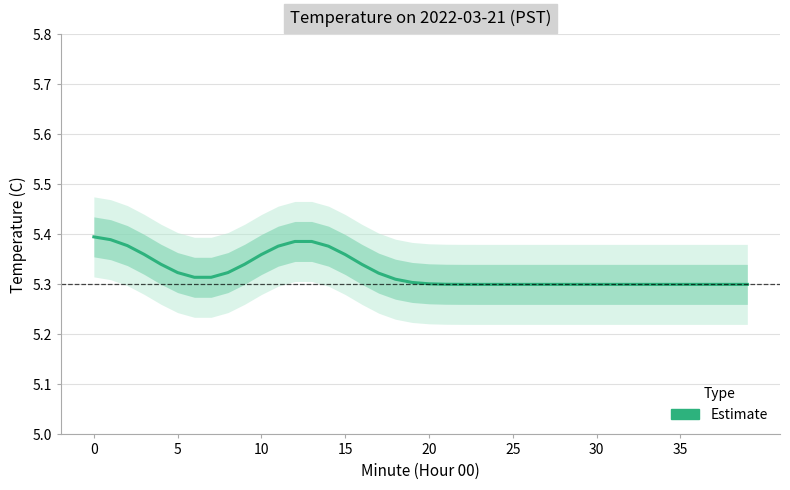

Which has a higher value, 19 or 38?

19